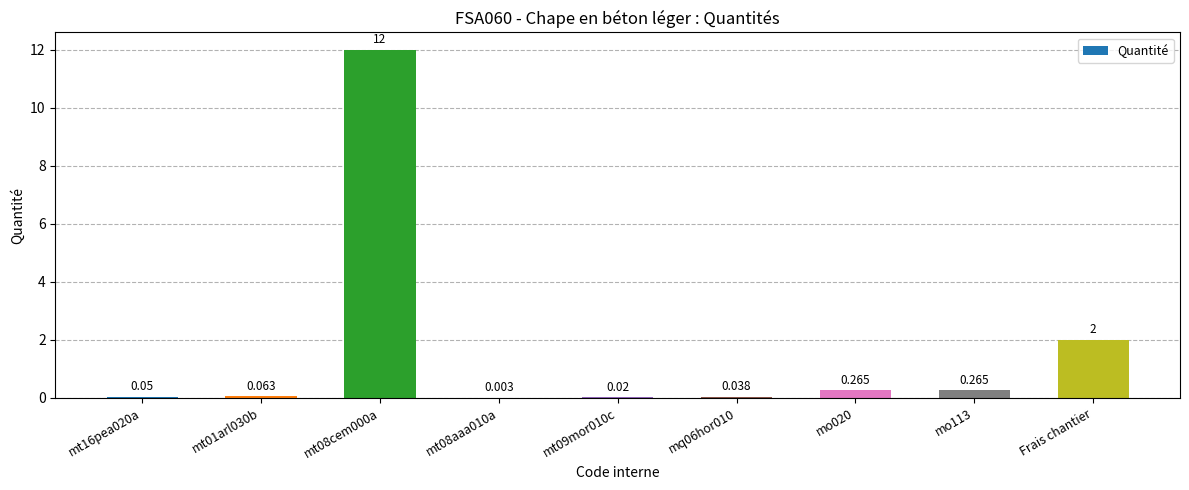

What is the maximum value shown in the chart?

12.0